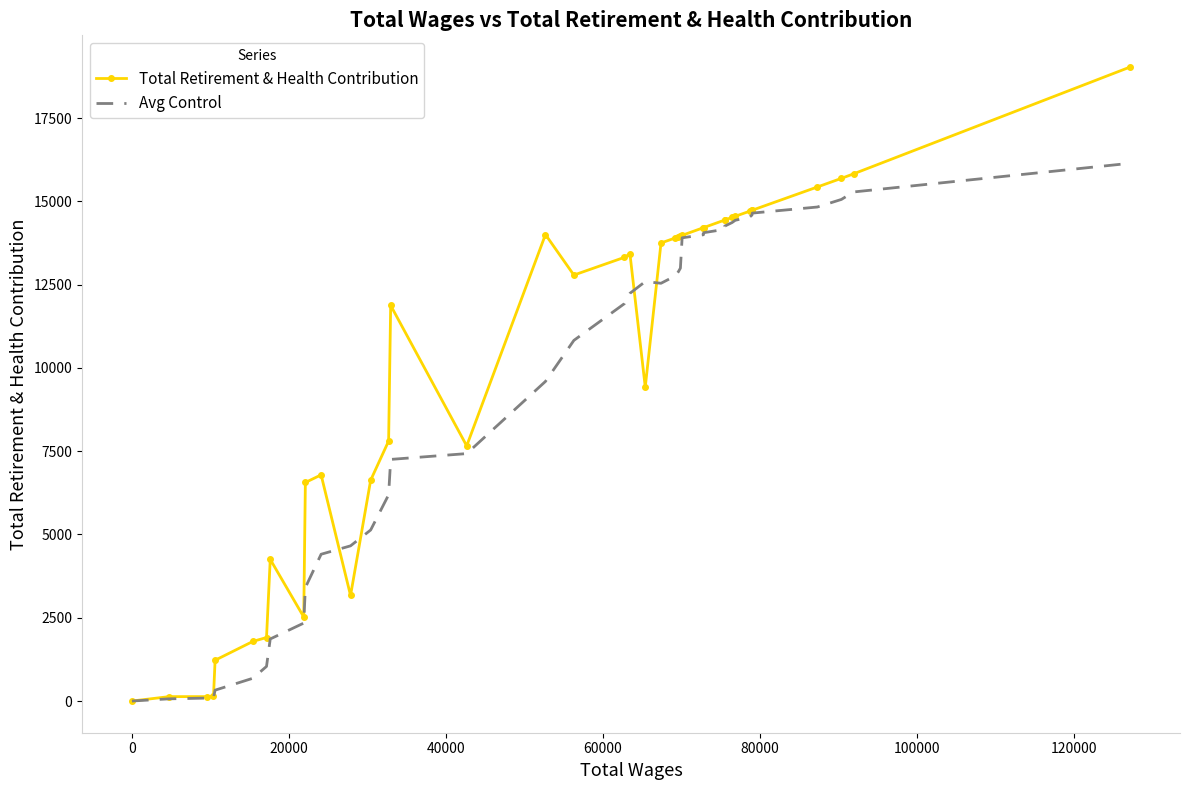

Does the chart have visible grid lines?

No